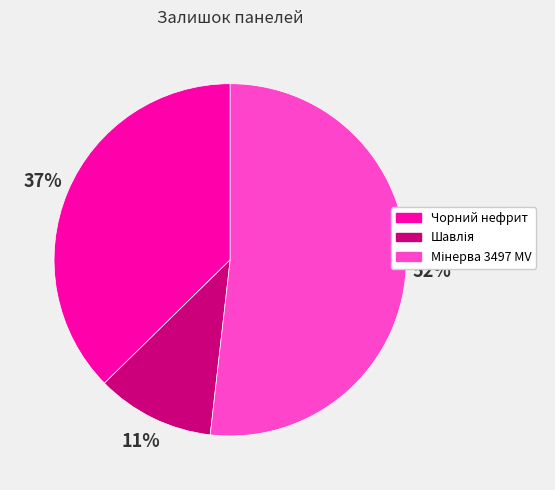

Is there any slice that represents more than half of the pie?

Yes